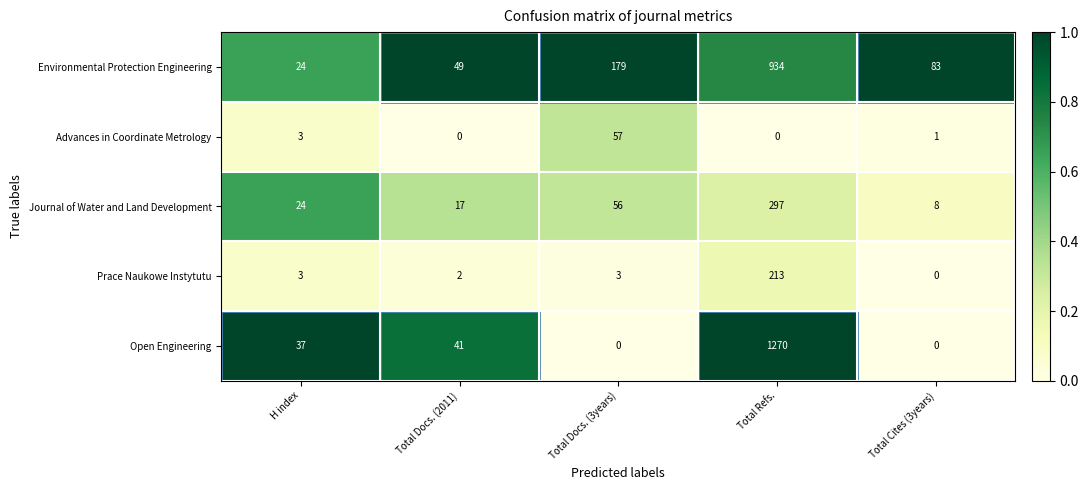

Rank the series by their maximum value, from highest to lowest.

Open Engineering, Environmental Protection Engineering, Journal of Water and Land Development, Prace Naukowe Instytutu, Advances in Coordinate Metrology